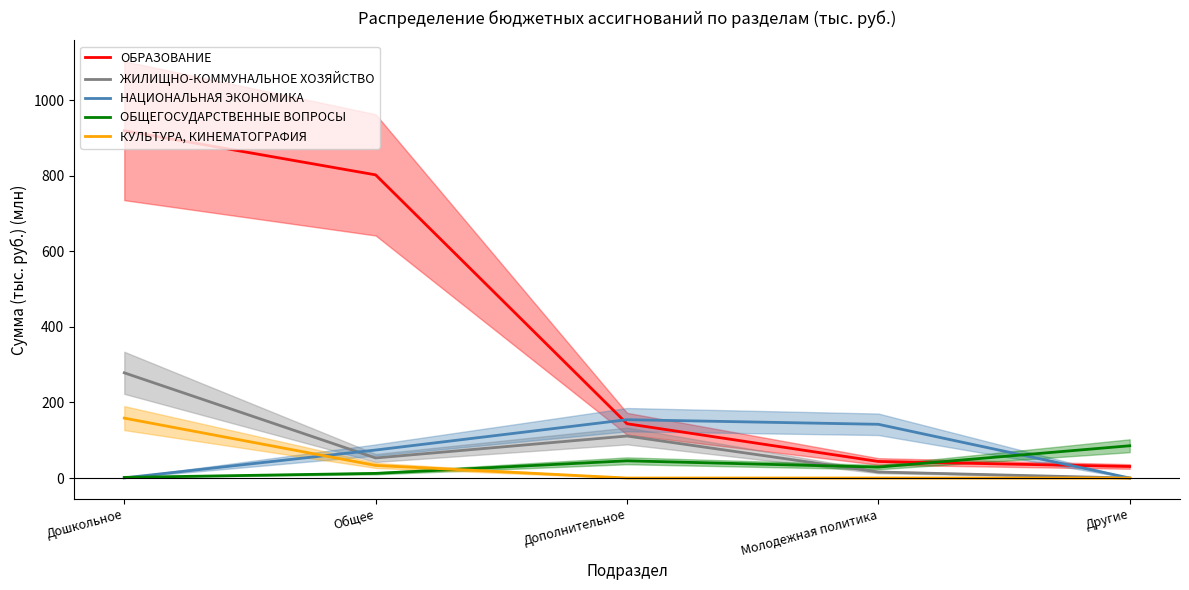

What is the value of the ЖИЛИЩНО-КОММУНАЛЬНОЕ ХОЗЯЙСТВО point at the 3rd from the left?

111.2